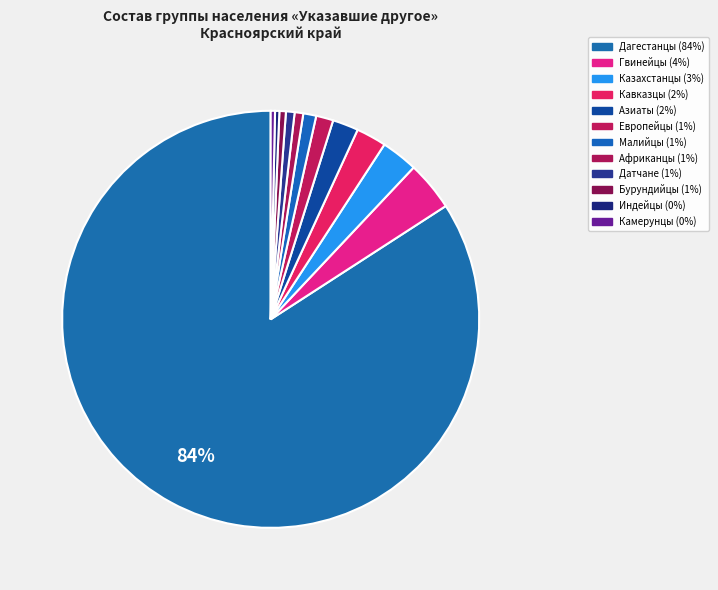

What is the ratio of the value at Дагестанцы to the value at Африканцы?

126.0